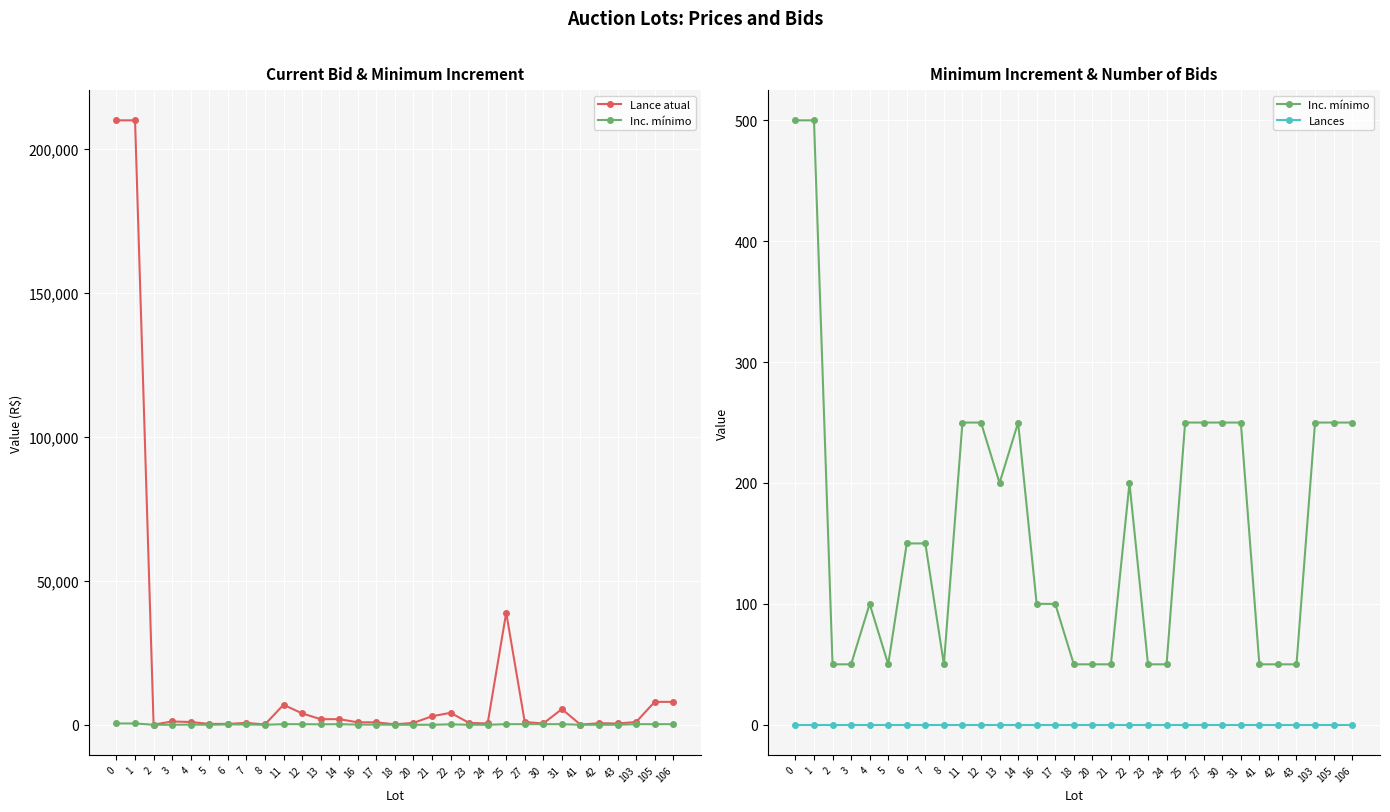

The Lance atual series shows 4065 at 11. True or false?

False